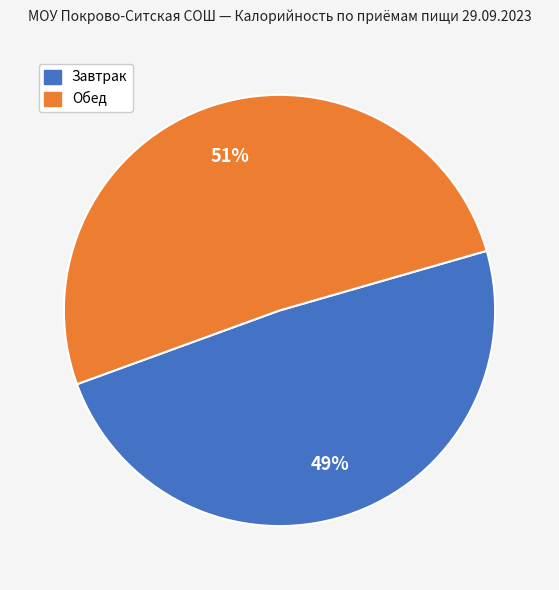

Is there any slice that represents more than half of the pie?

Yes